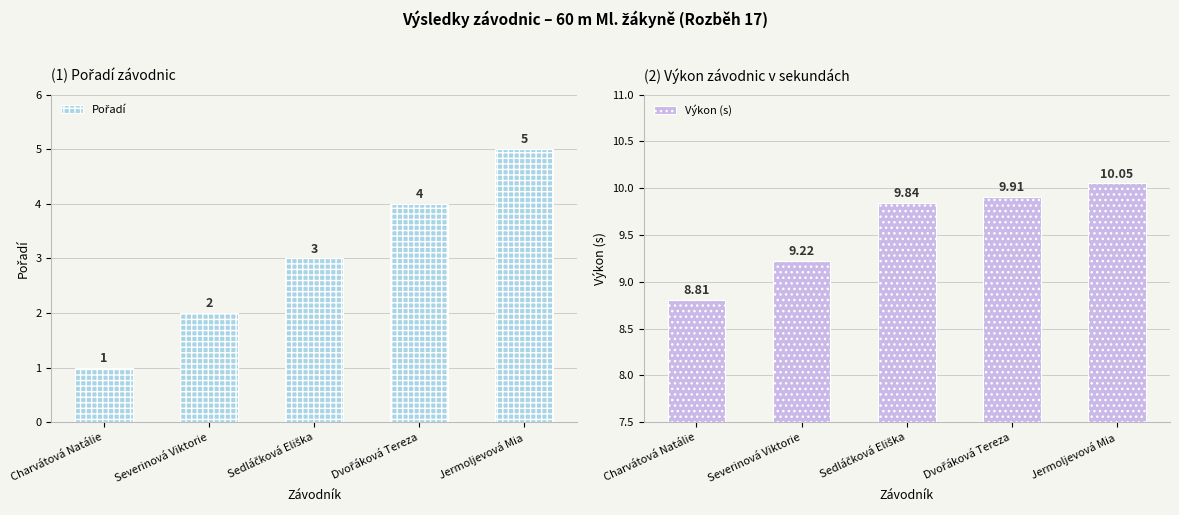

What is the label of the 5th bar from the right?

Charvátová Natálie